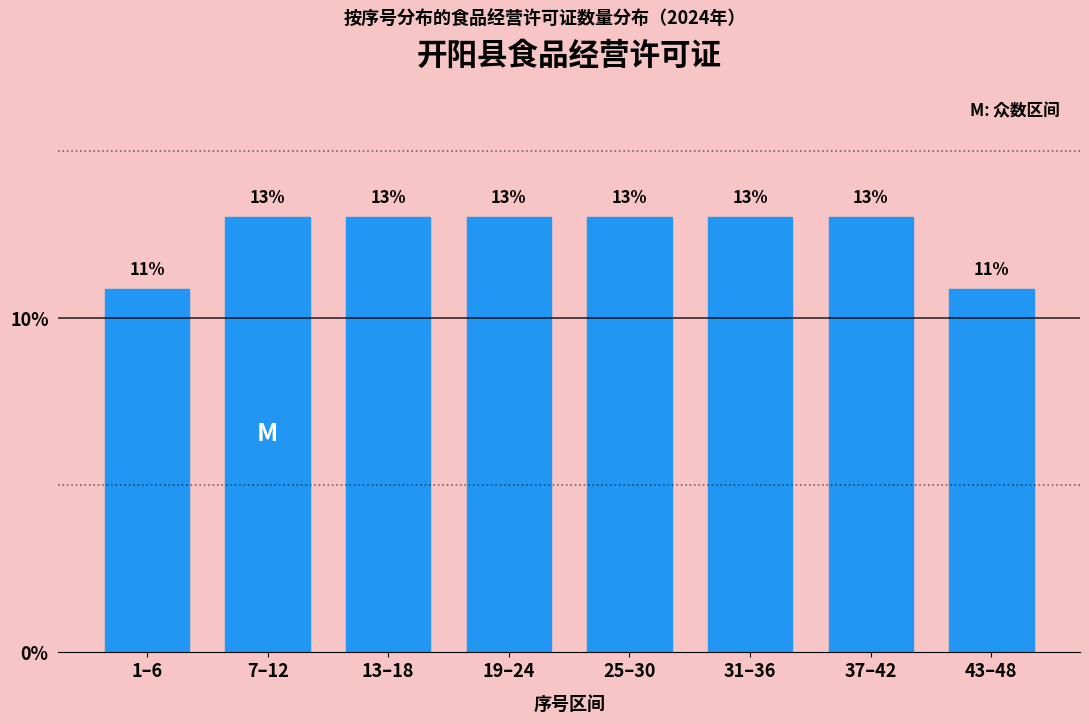

What position from the left is 31–36?

6